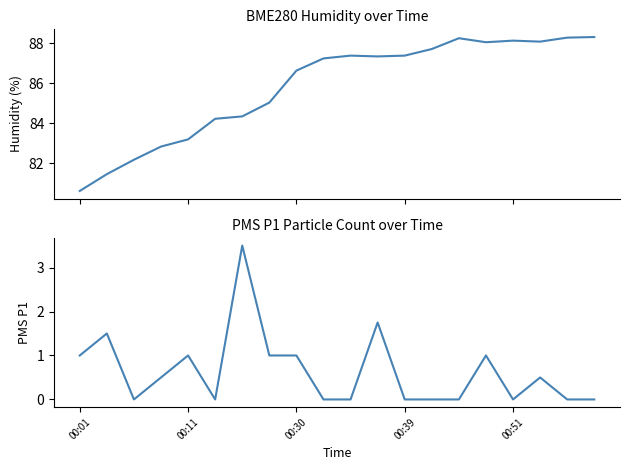

True or false: PMS_P1 and BME280_humidity cross at least once.

False